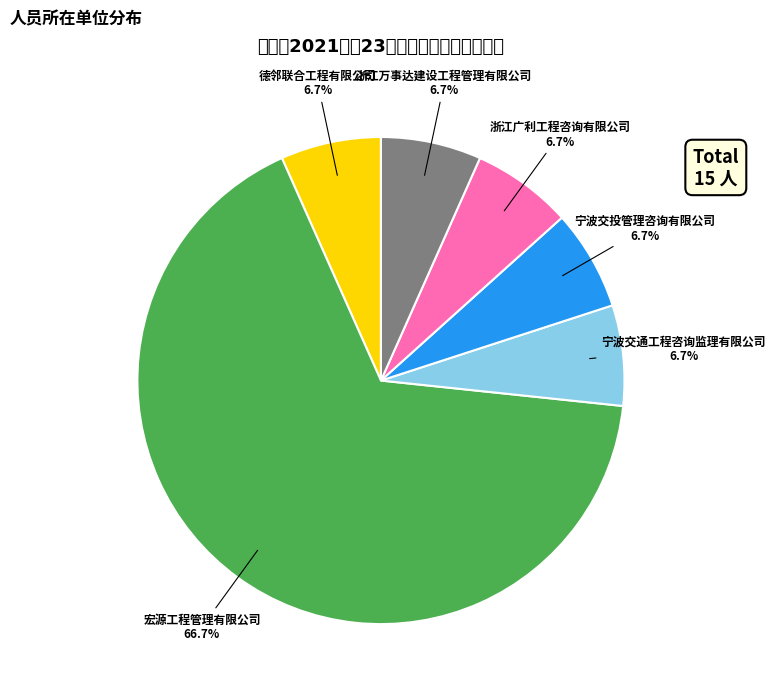

Which category has the biggest portion of the pie?

宏源工程管理有限公司